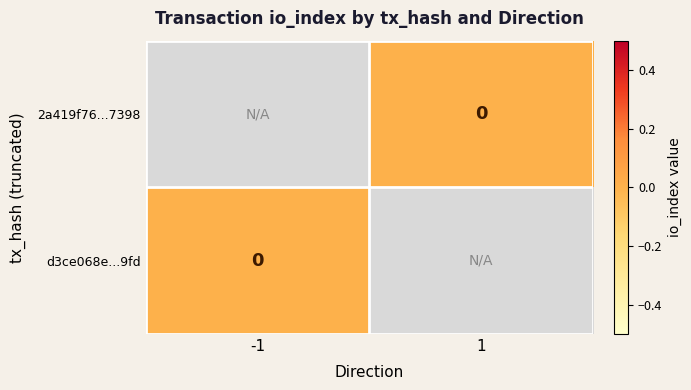

The d3ce068e...9fd series shows 0.0 at -1. True or false?

True